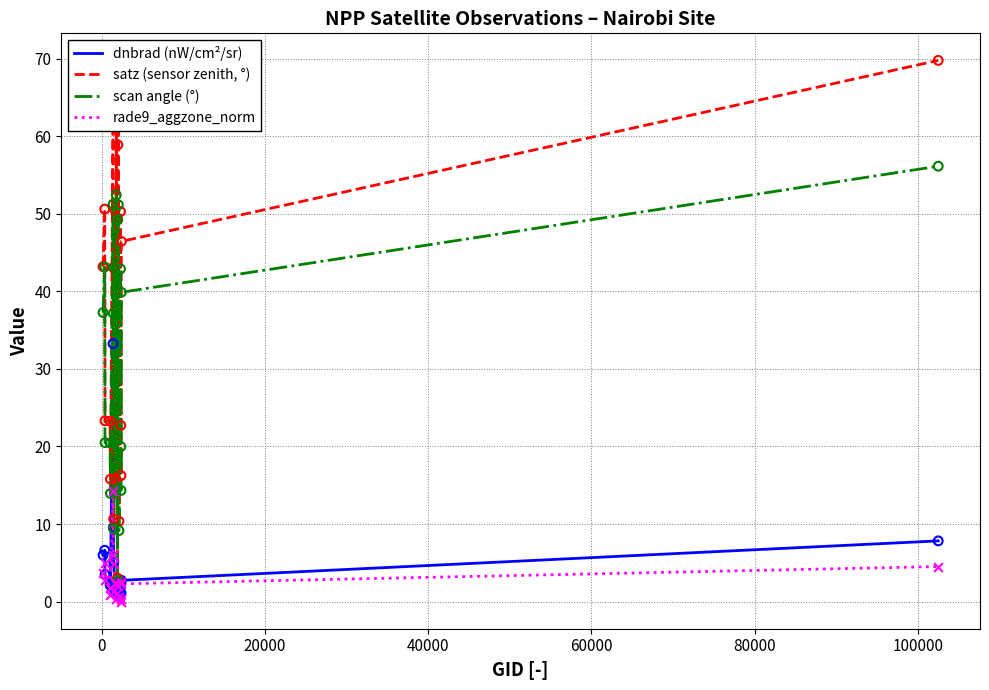

True or false: dnbrad (nW/cm²/sr) and scan angle (°) cross at least once.

False